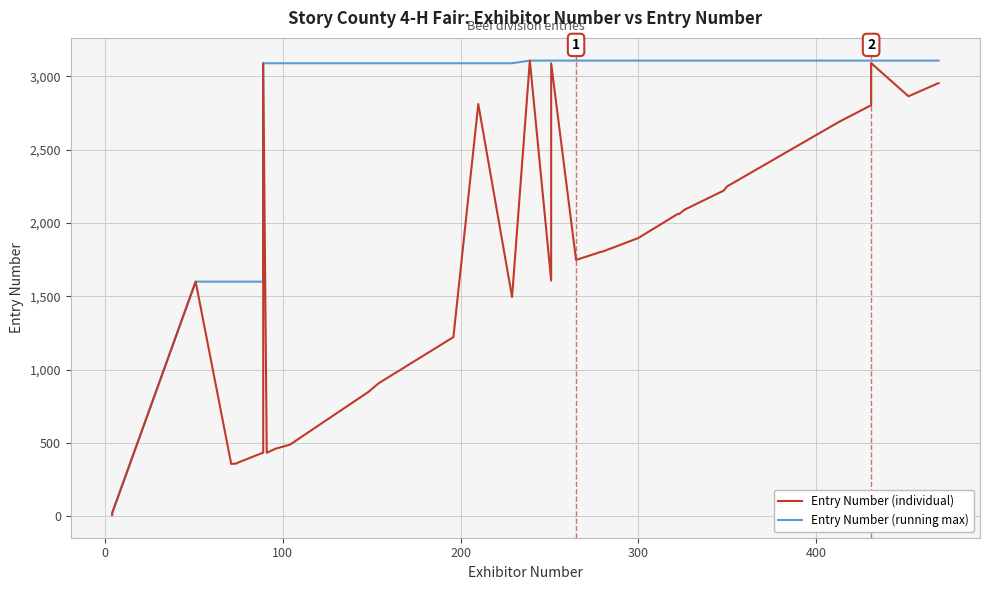

What is the difference between the maximum and minimum values in the Entry Number (individual) series?

3096